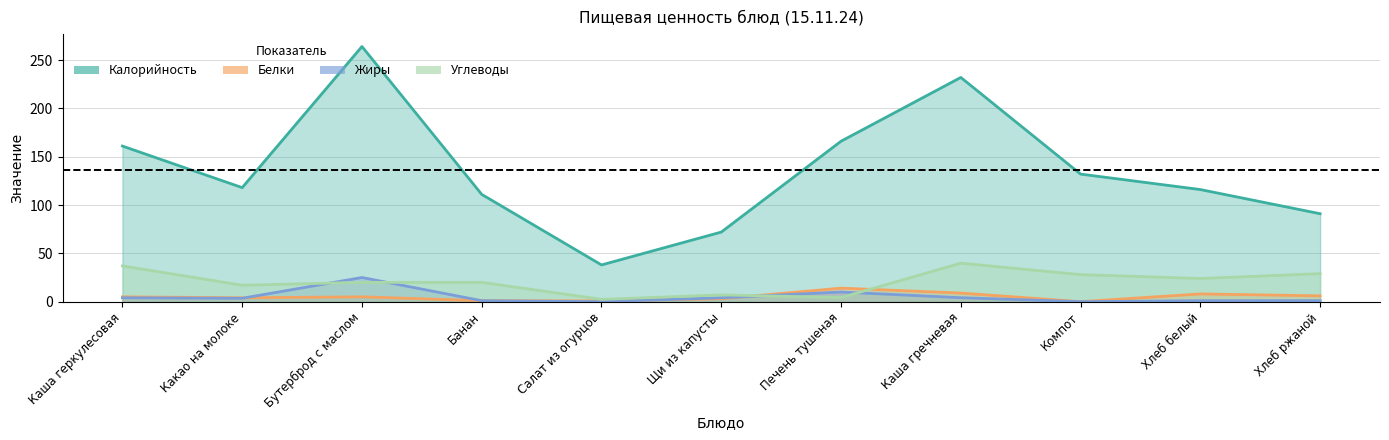

What is the sum of the Углеводы values at Банан and Хлеб ржаной?

49.0